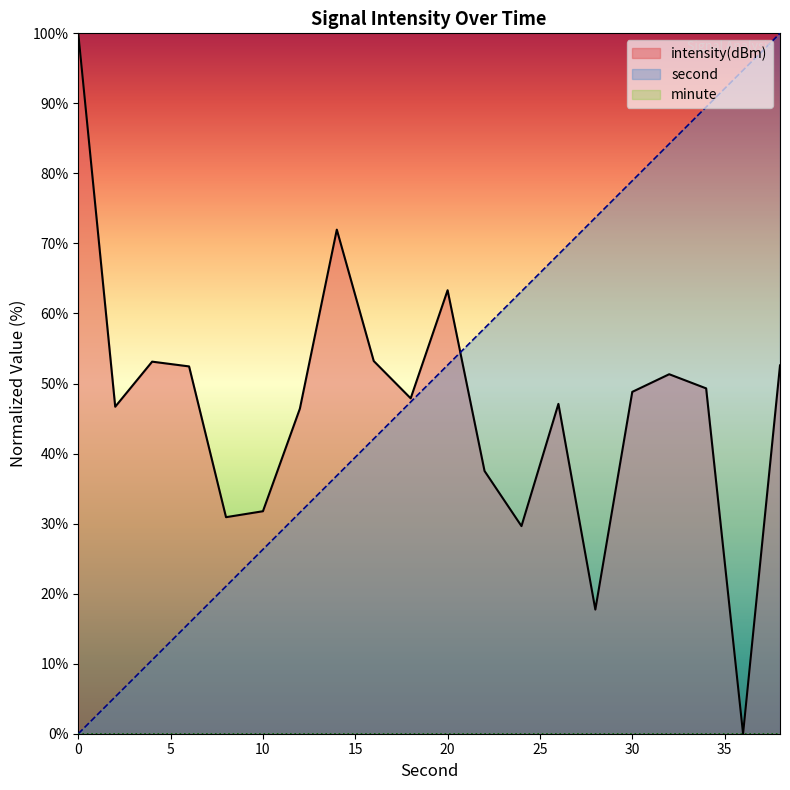

Which series has the widest spread of values?

intensity(dBm)